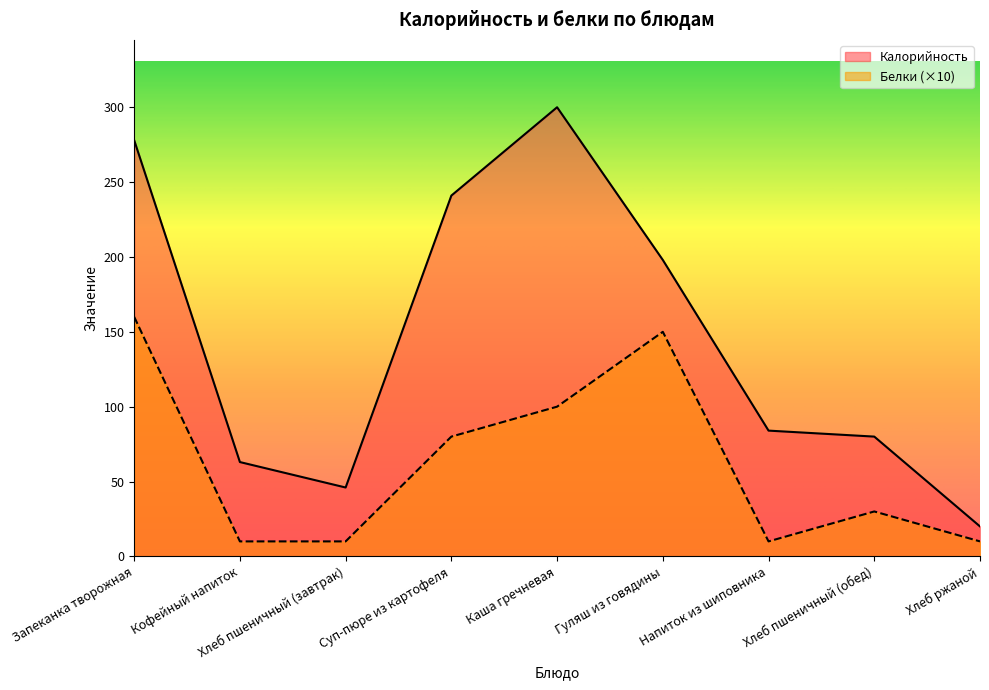

Between Запеканка творожная and Напиток из шиповника, which series saw the biggest shift?

Калорийность